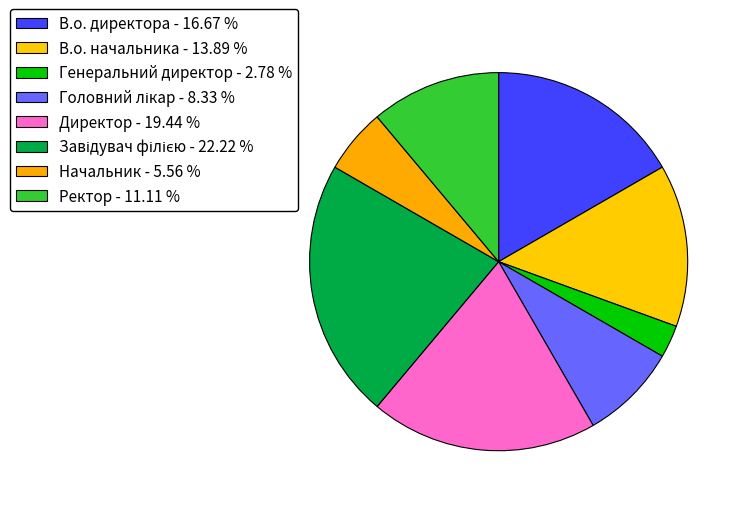

Approximately how many times larger is the value at Завідувач філією compared to Директор?

1.1